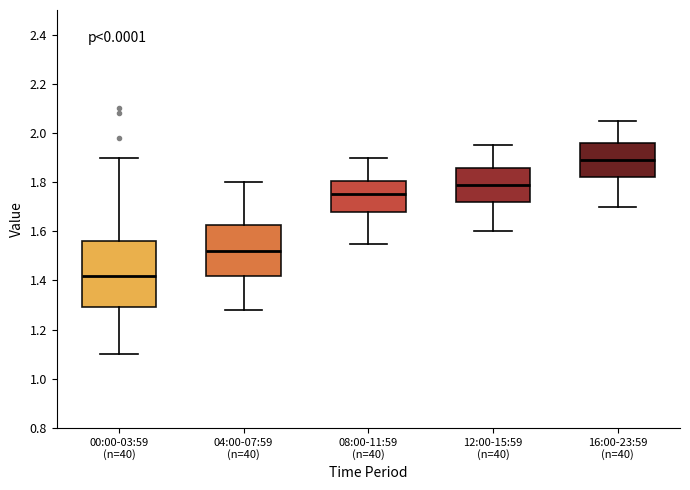

Reading left to right, read every box against the y-axis: the position of its median line, the range the box covers, and the ends of its whiskers. The values are not printed on the chart, so give them approximately, as read against the axis.

00:00-03:59 (n=40): median 1.42, box 1.30 to 1.56, whiskers 1.10 to 1.90
04:00-07:59 (n=40): median 1.52, box 1.42 to 1.62, whiskers 1.28 to 1.80
08:00-11:59 (n=40): median 1.76, box 1.68 to 1.80, whiskers 1.56 to 1.90
12:00-15:59 (n=40): median 1.80, box 1.72 to 1.86, whiskers 1.60 to 1.96
16:00-23:59 (n=40): median 1.90, box 1.82 to 1.96, whiskers 1.70 to 2.06